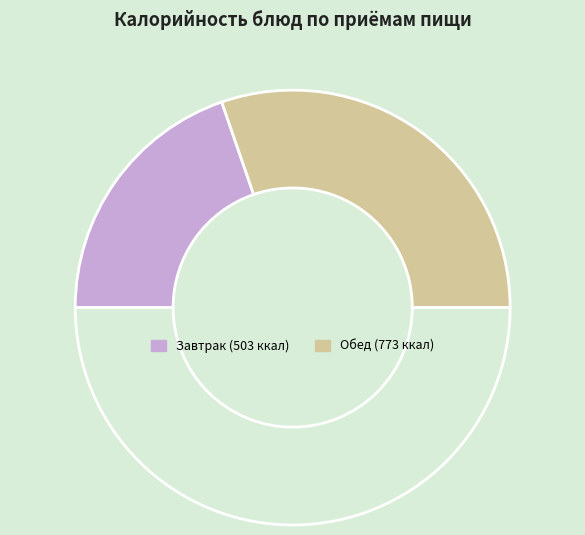

Is there a majority slice in this chart?

No